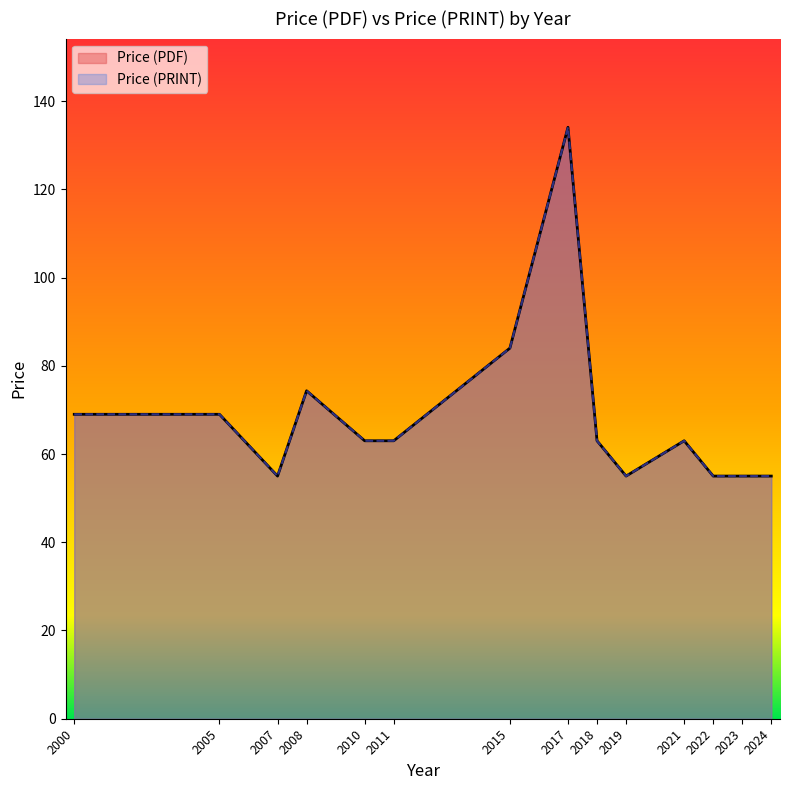

What are all the series names shown in the legend?

Price (PDF), Price (PRINT)